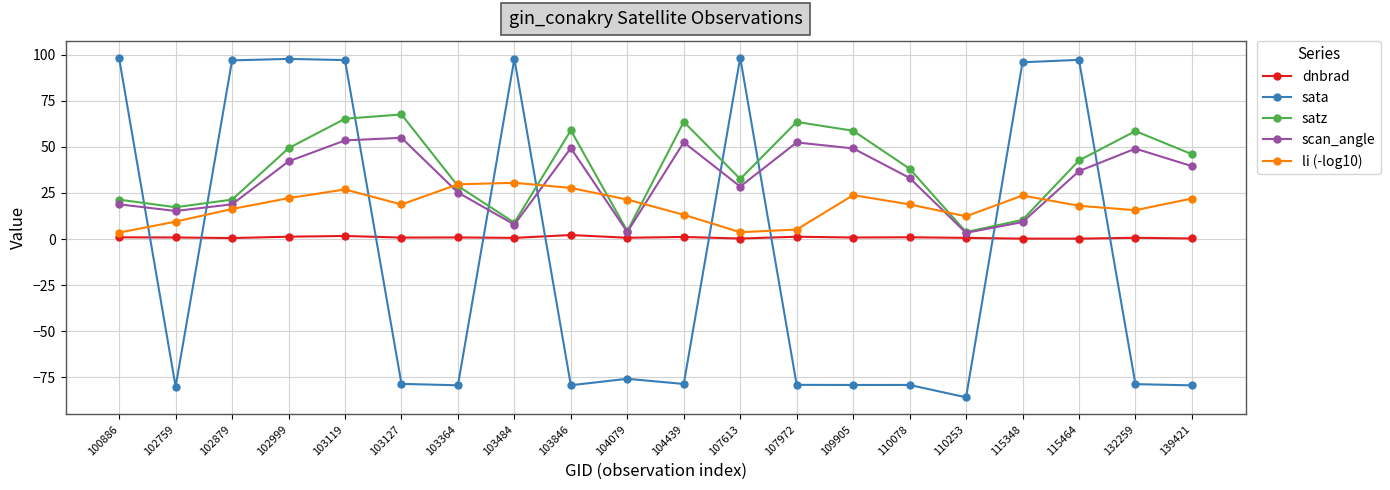

Between which two adjacent categories do li (-log10) and scan_angle first intersect?

103127 and 103364